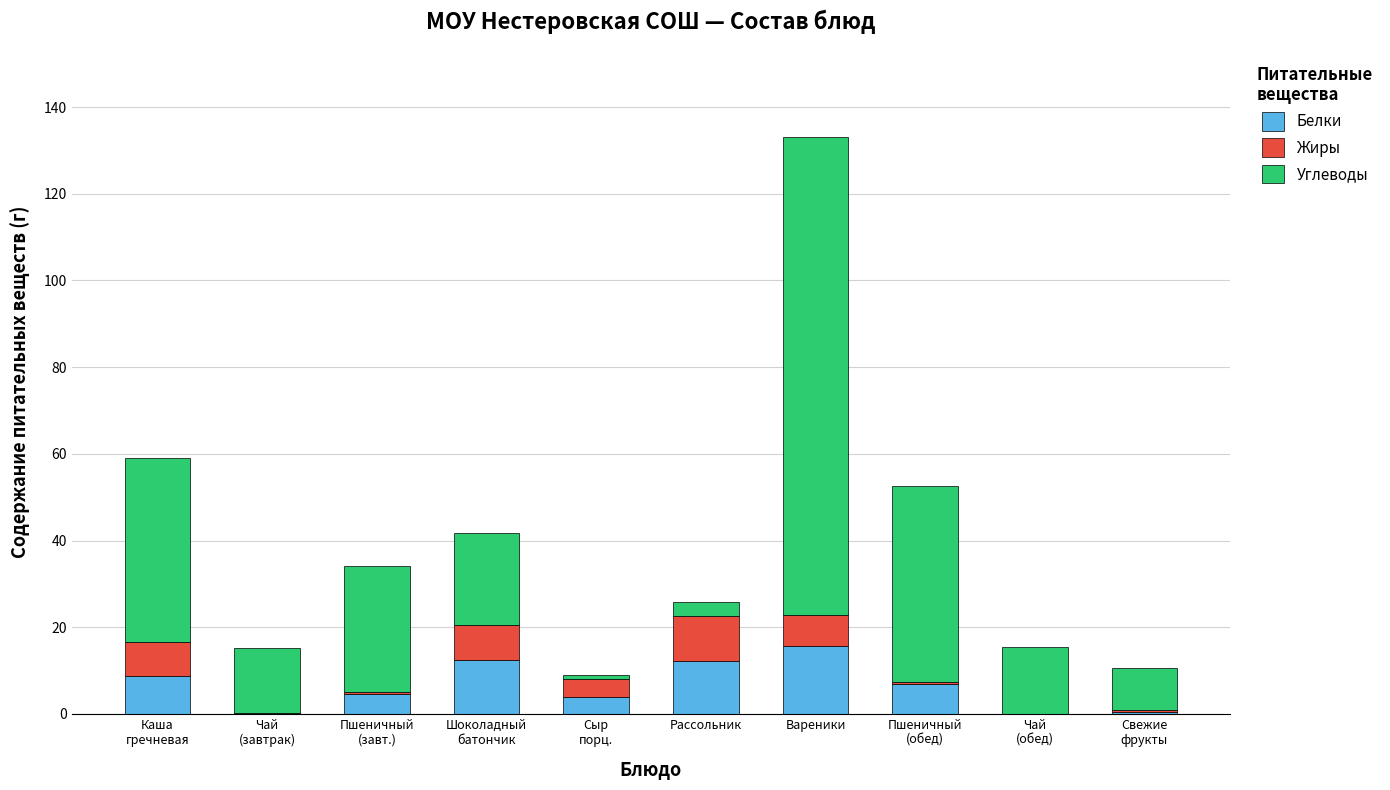

What is the total value across all series at Рассольник?

25.8